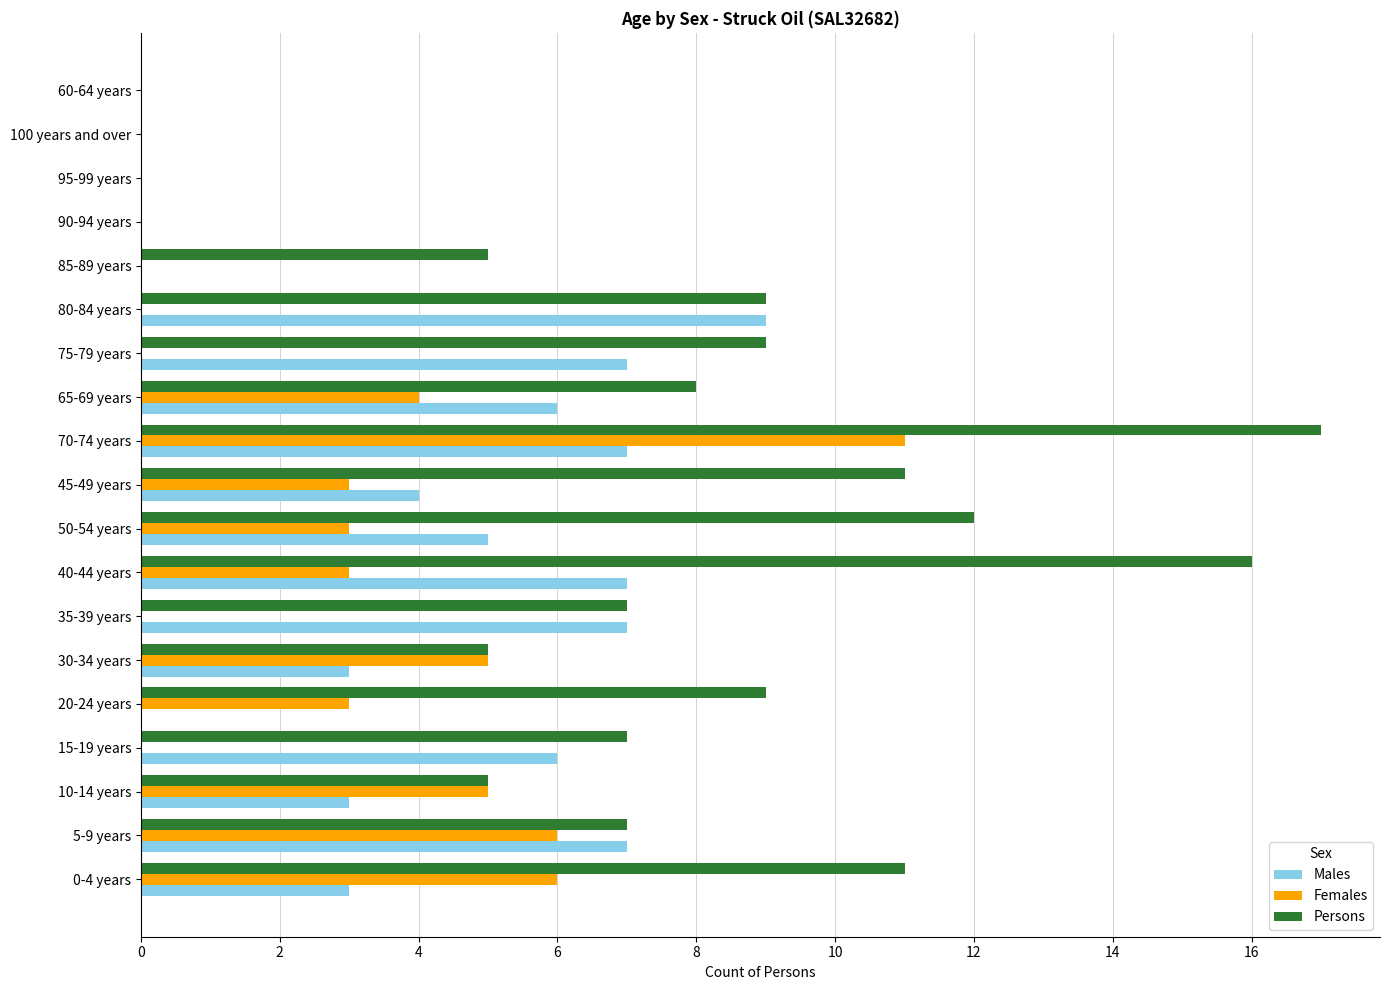

Is it true that Females equals 7 at 65-69 years?

False